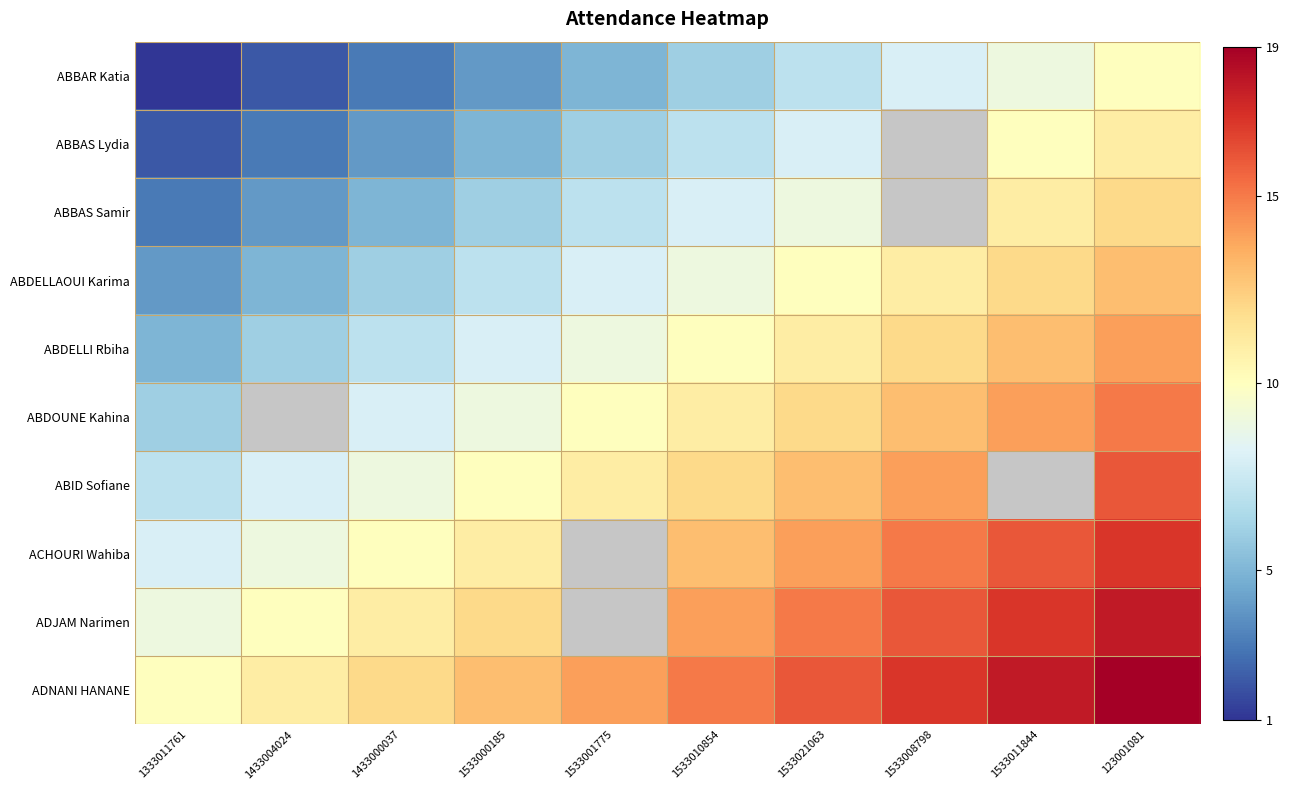

At which label is ACHOURI Wahiba closest to 12?

1533000185